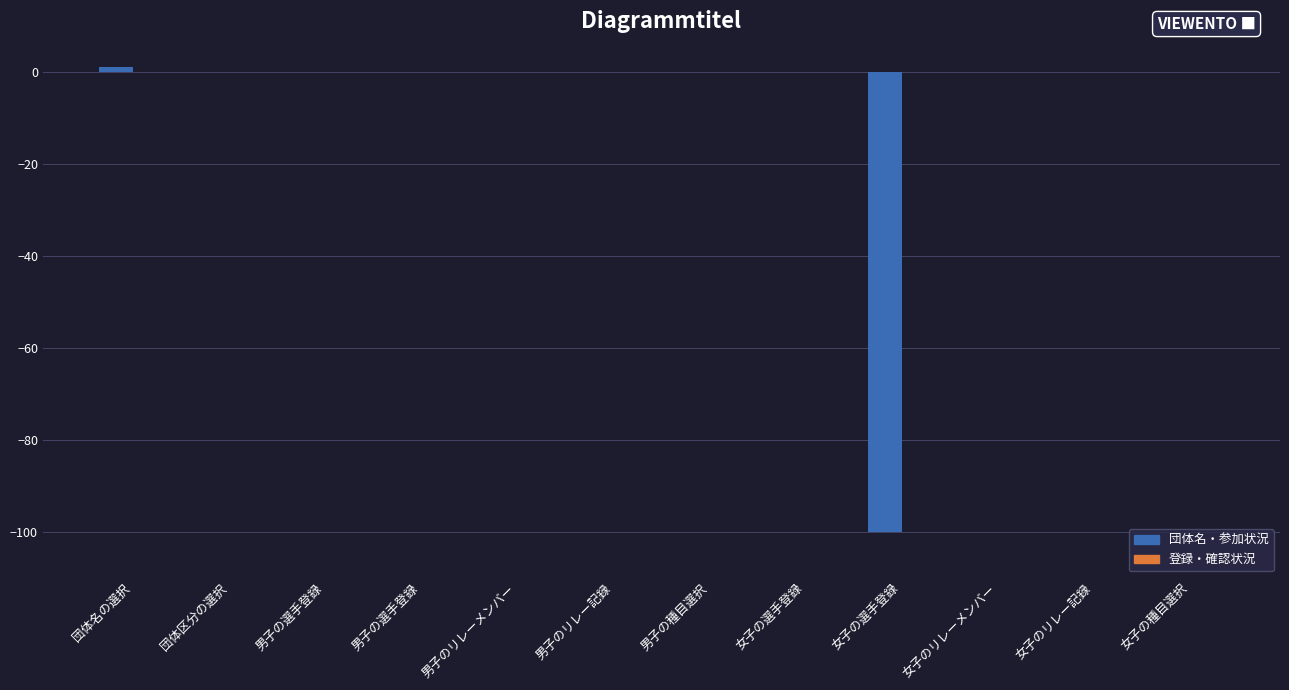

How many data points does each series have?

12